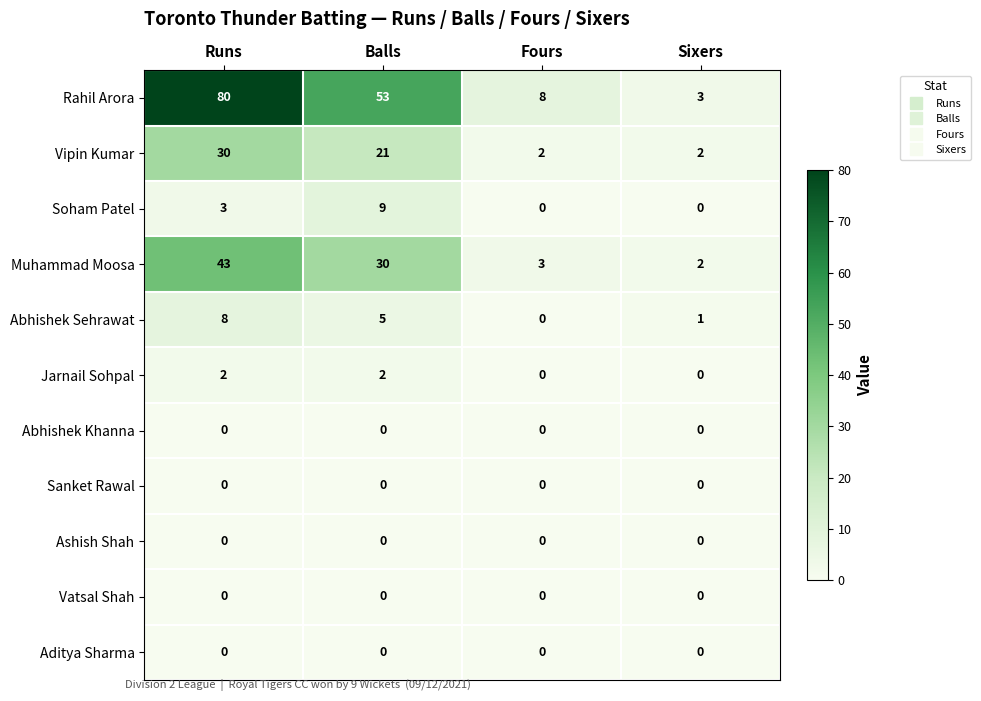

What is the highest value of the Vipin Kumar series?

30